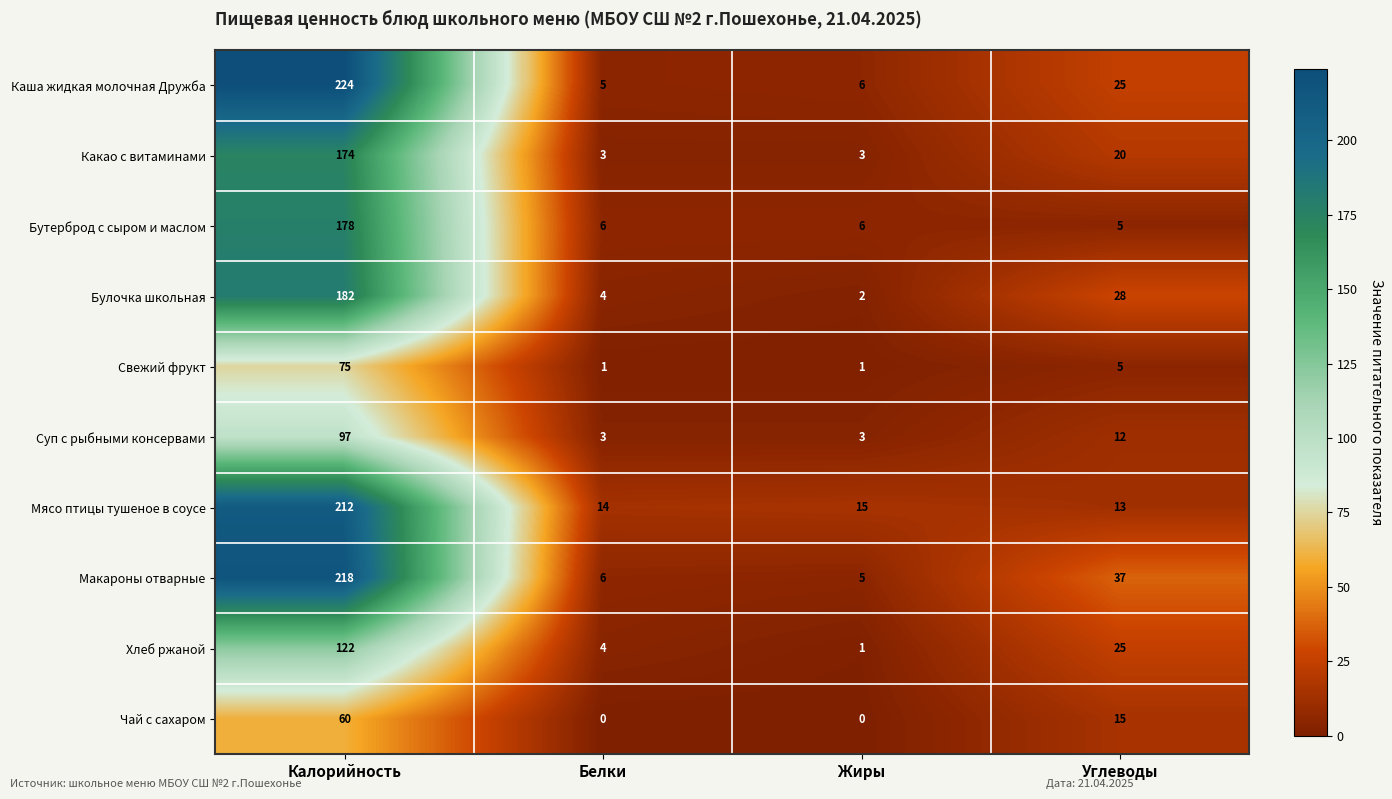

Is it true that Булочка школьная equals 4 at Белки?

True